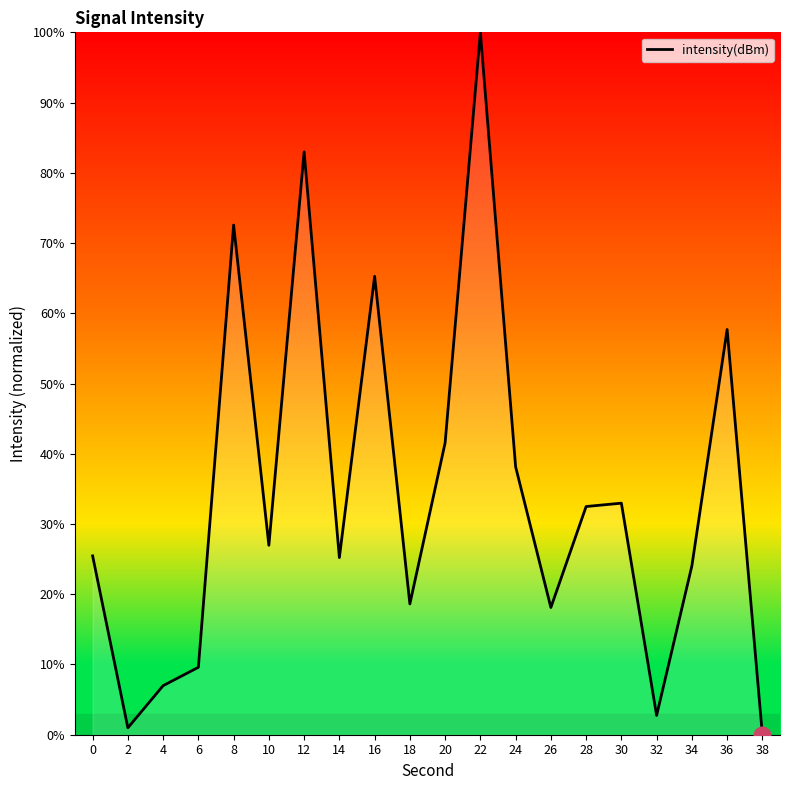

Which label corresponds to the largest value in the chart?

22